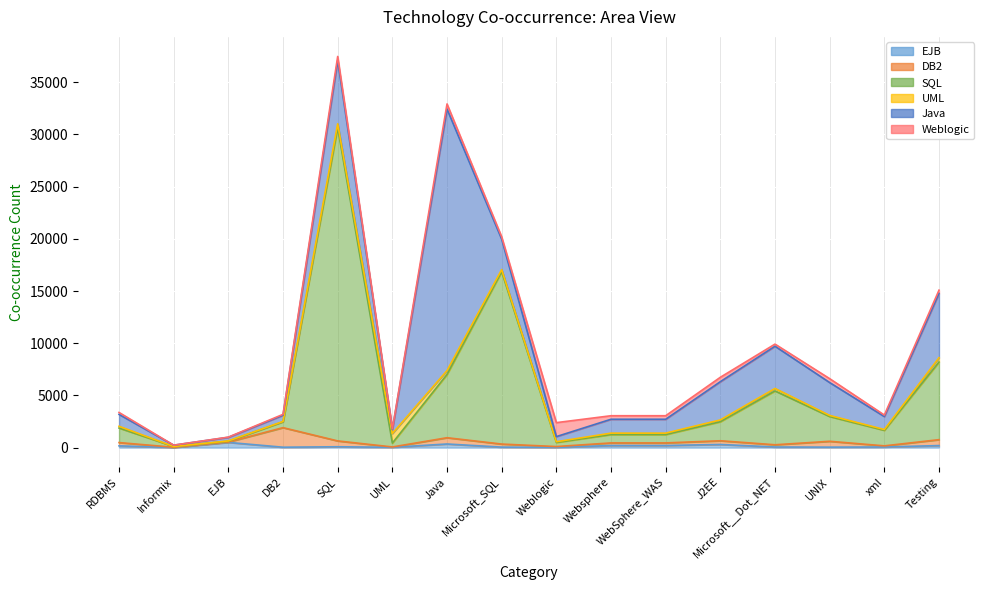

What is the label of the 11th point from the right?

UML